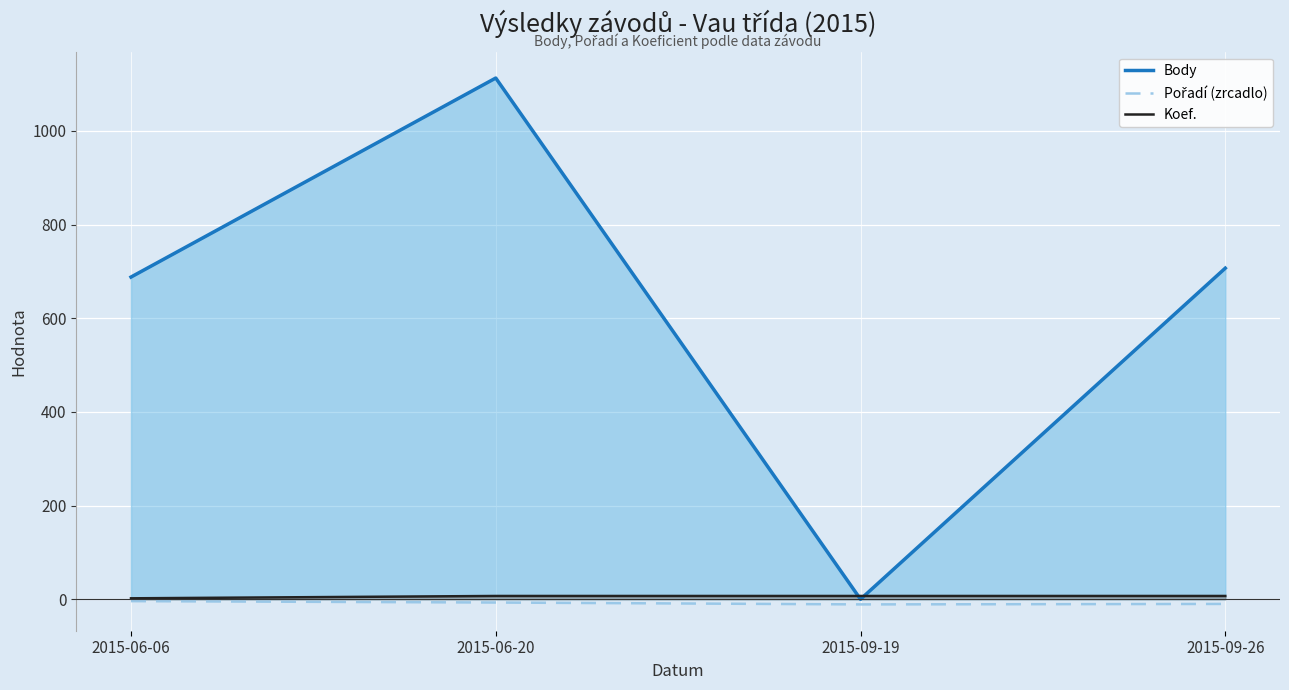

Does the chart display data point markers on the line(s)?

No